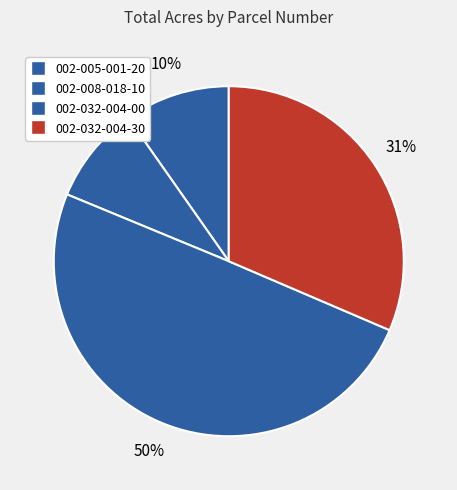

Count the number of slices in the pie.

4